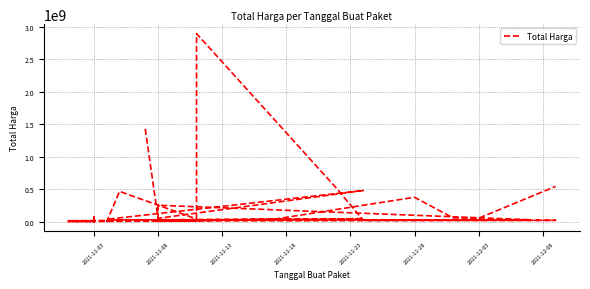

What is the approximate value at 2021-11-23, to the nearest 10?

32441200